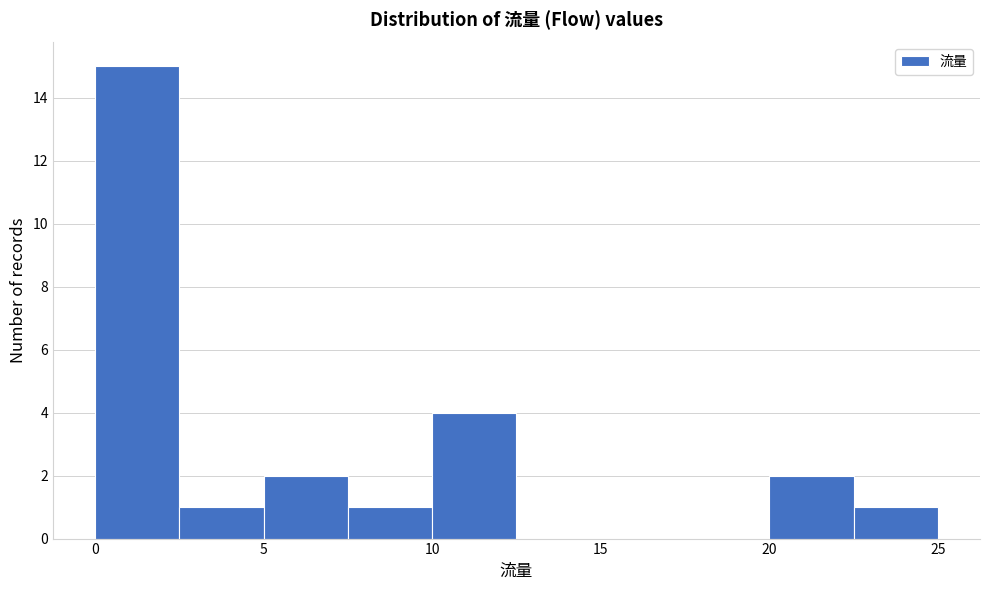

Which range on the x-axis has the tallest bar?

0.0 to 2.5